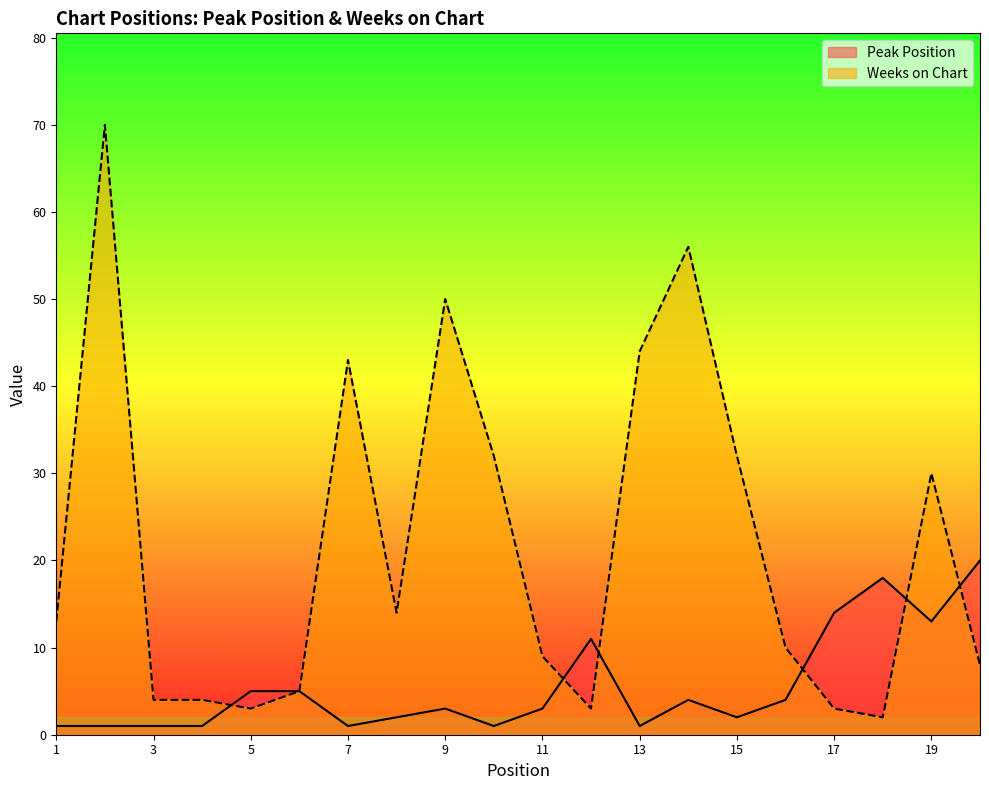

After their last crossing, which series has the higher values: Peak Position or Weeks on Chart?

Peak Position